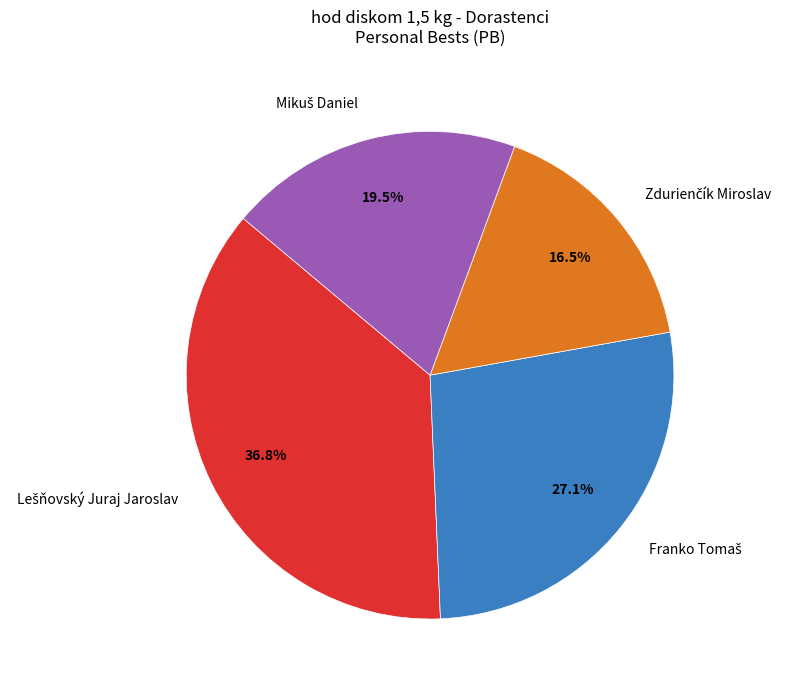

Does any single category account for the majority?

No